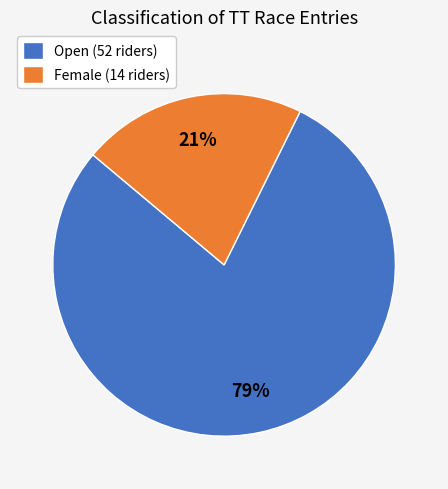

The Open slice represents 79% of the pie. True or false?

True